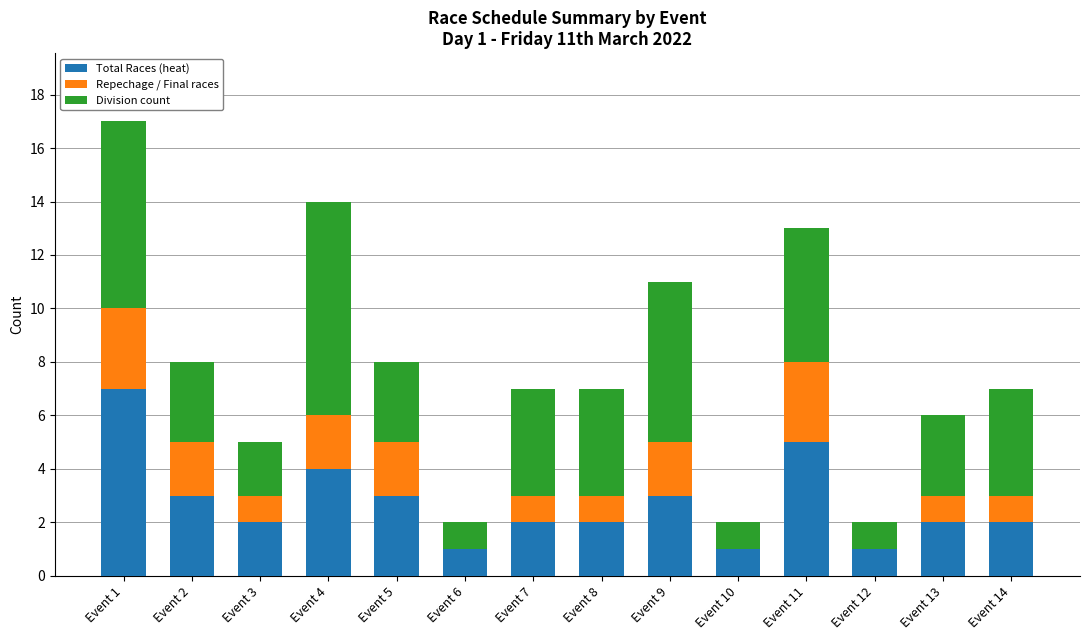

Is it true that Total Races (heat) equals 2 at Event 2?

False